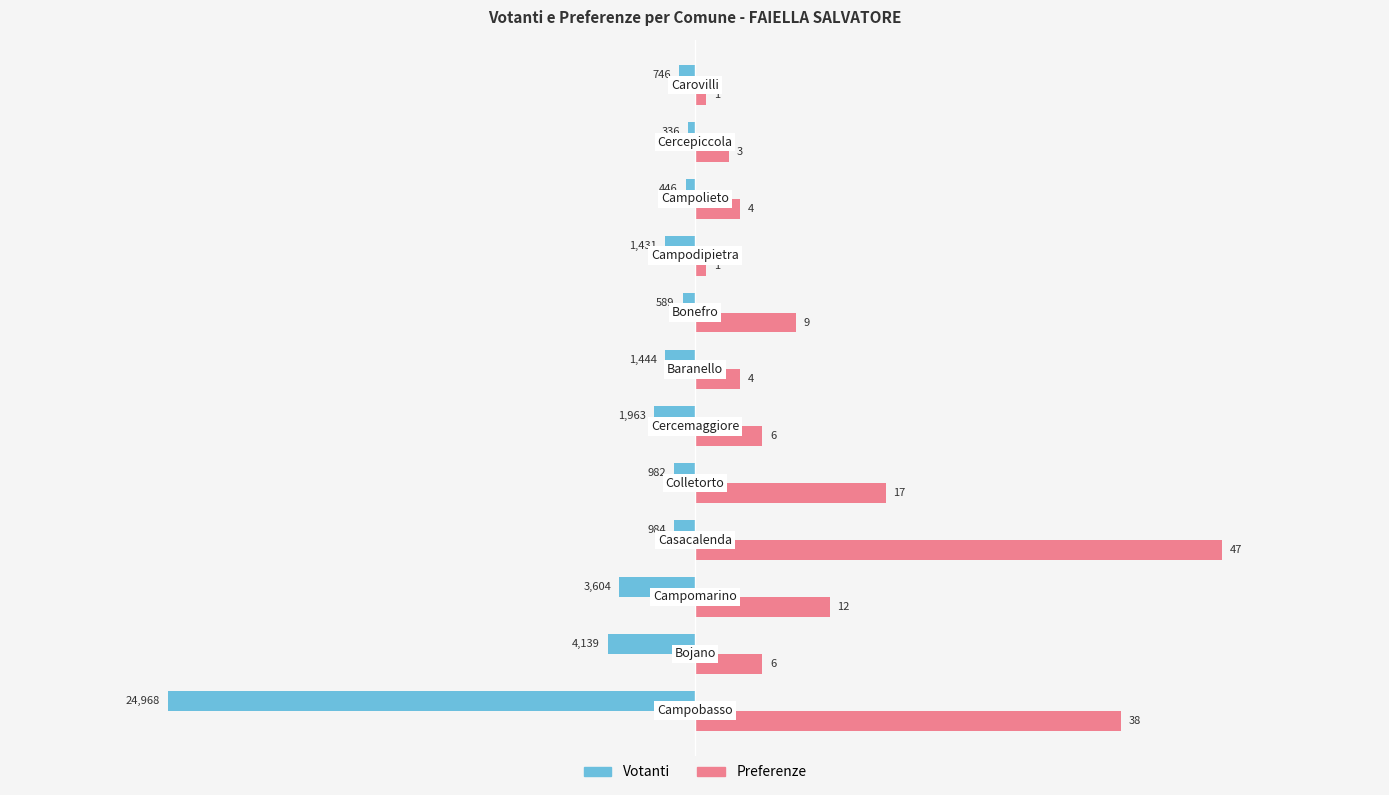

What are all the series names shown in the legend?

Votanti, Preferenze